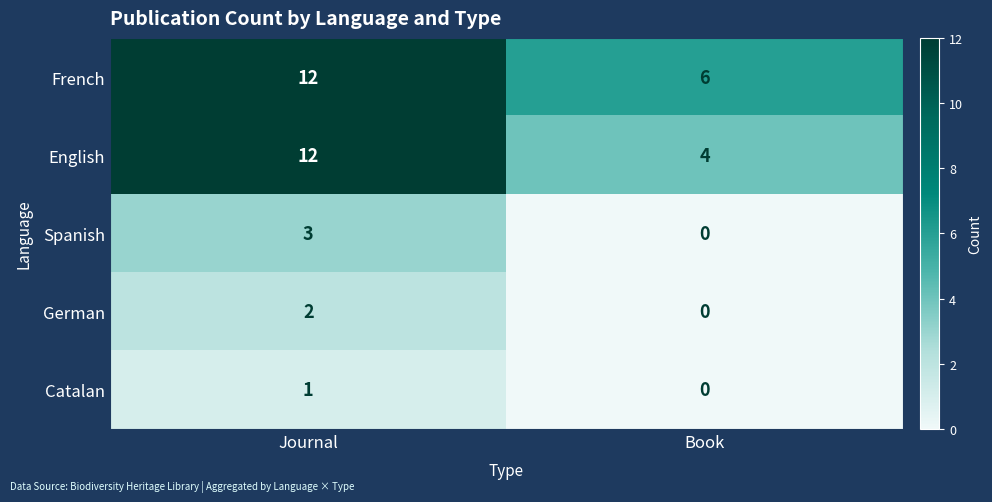

Reading left to right, transcribe all the data shown in this chart.

French: 12	6
English: 12	4
Spanish: 3	0
German: 2	0
Catalan: 1	0